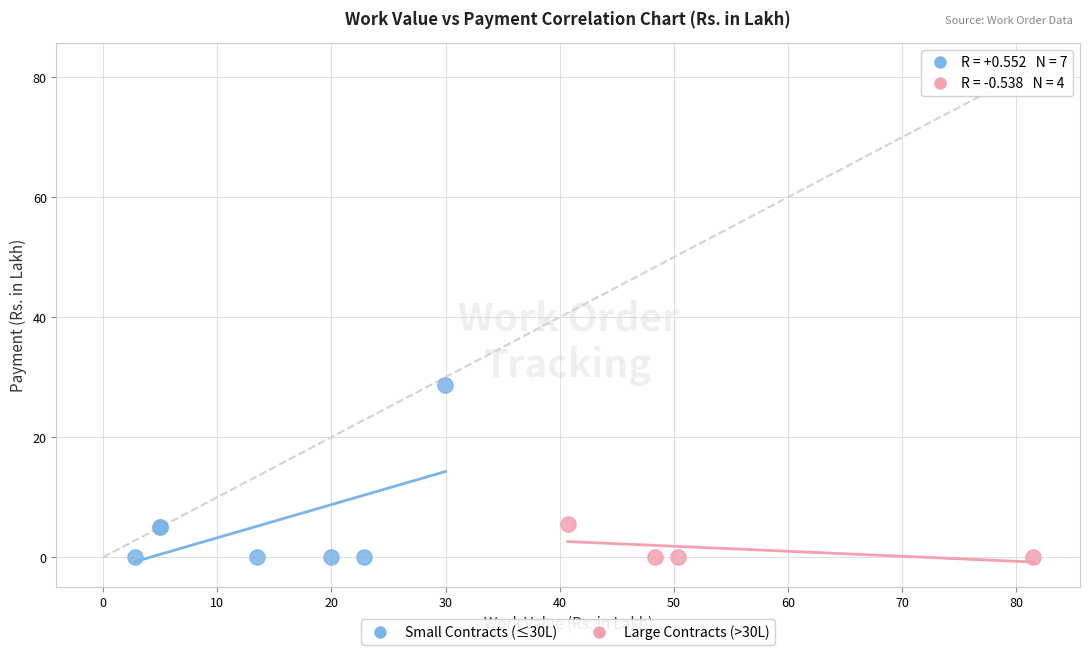

Which series has the widest spread of Y values?

Small Contracts (≤30L)